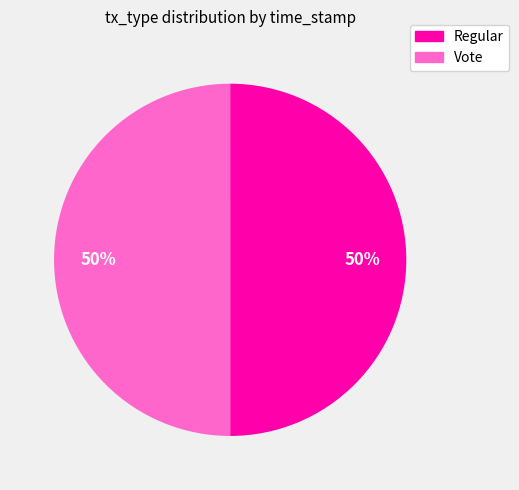

The Regular slice represents 50% of the pie. True or false?

True